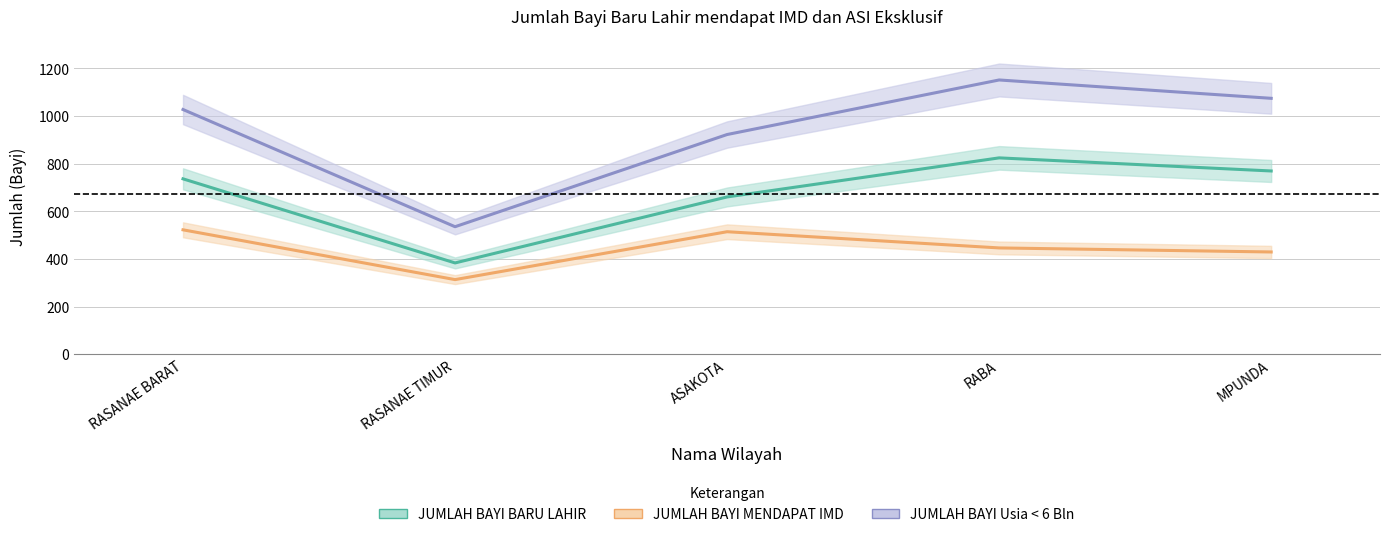

What are all the series names shown in the legend?

JUMLAH BAYI BARU LAHIR, JUMLAH BAYI MENDAPAT IMD, JUMLAH BAYI Usia < 6 Bln